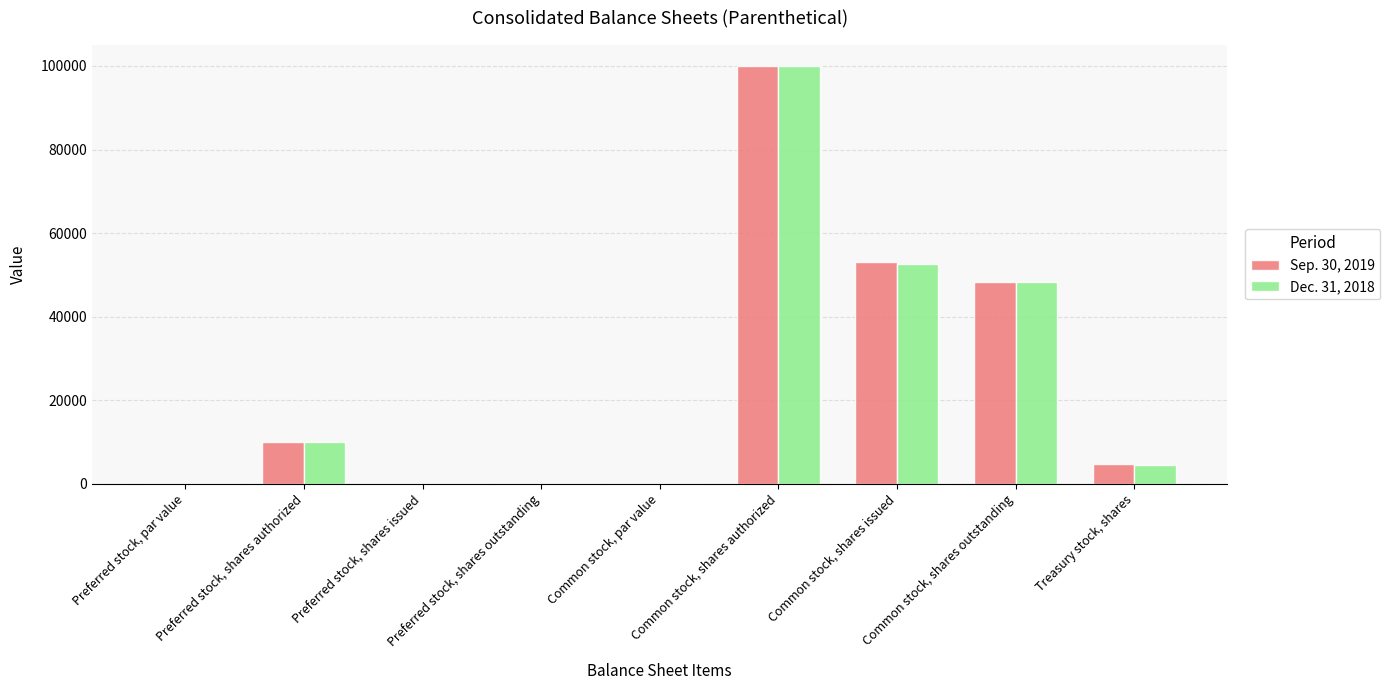

What is the total value across all series at Common stock, shares outstanding?

96504.0